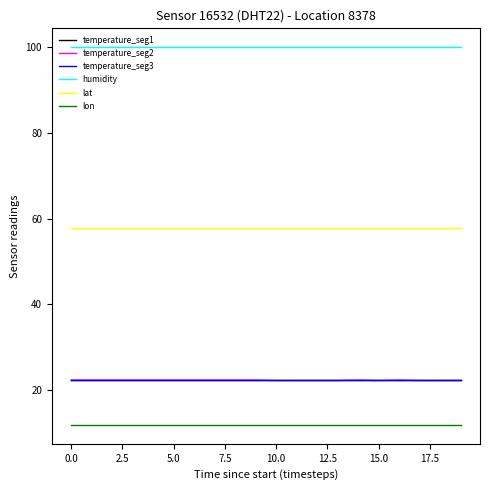

What is the minimum value for humidity?

99.9